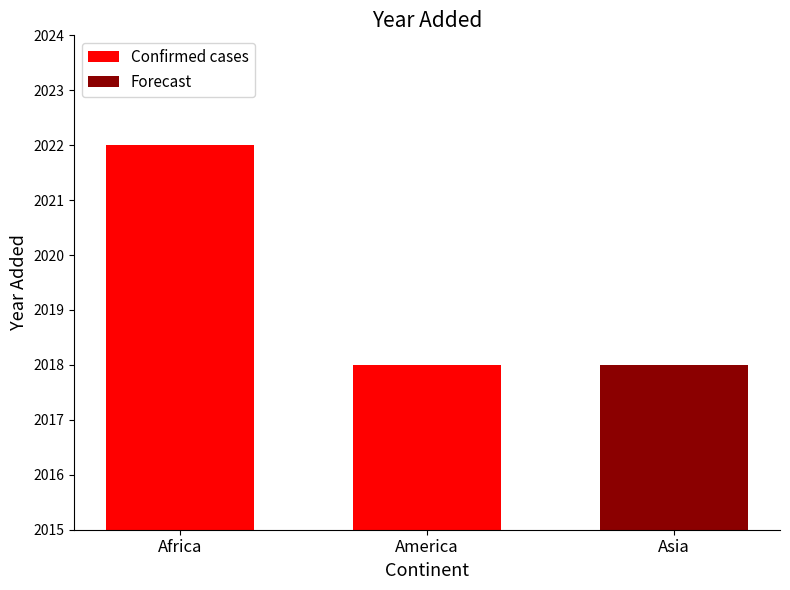

How many data points in Confirmed cases are less than 2022?

1